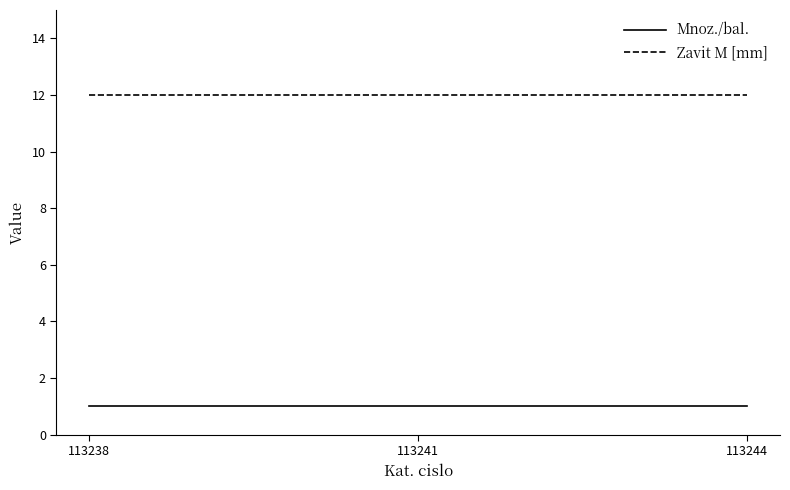

How many lines are shown in the chart?

2